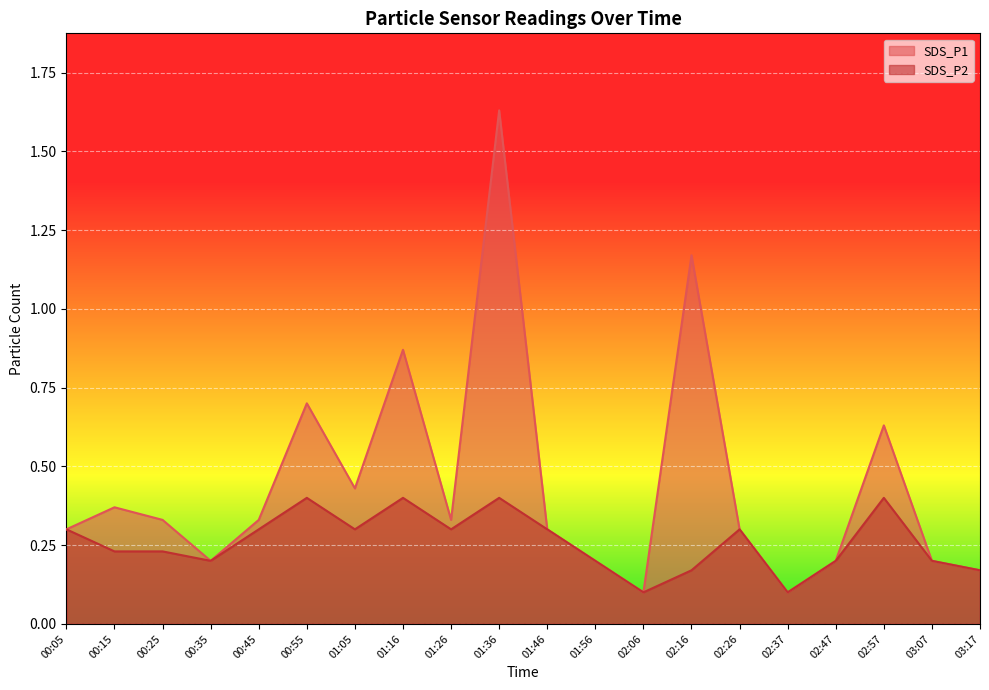

Reading left to right, list all the values displayed in this chart.

SDS_P1: 0.3	0.4	0.3	0.2	0.3	0.7	0.4	0.9	0.3	1.6	0.3	0.2	0.1	1.2	0.3	0.1	0.2	0.6	0.2	0.2
SDS_P2: 0.3	0.2	0.2	0.2	0.3	0.4	0.3	0.4	0.3	0.4	0.3	0.2	0.1	0.2	0.3	0.1	0.2	0.4	0.2	0.2